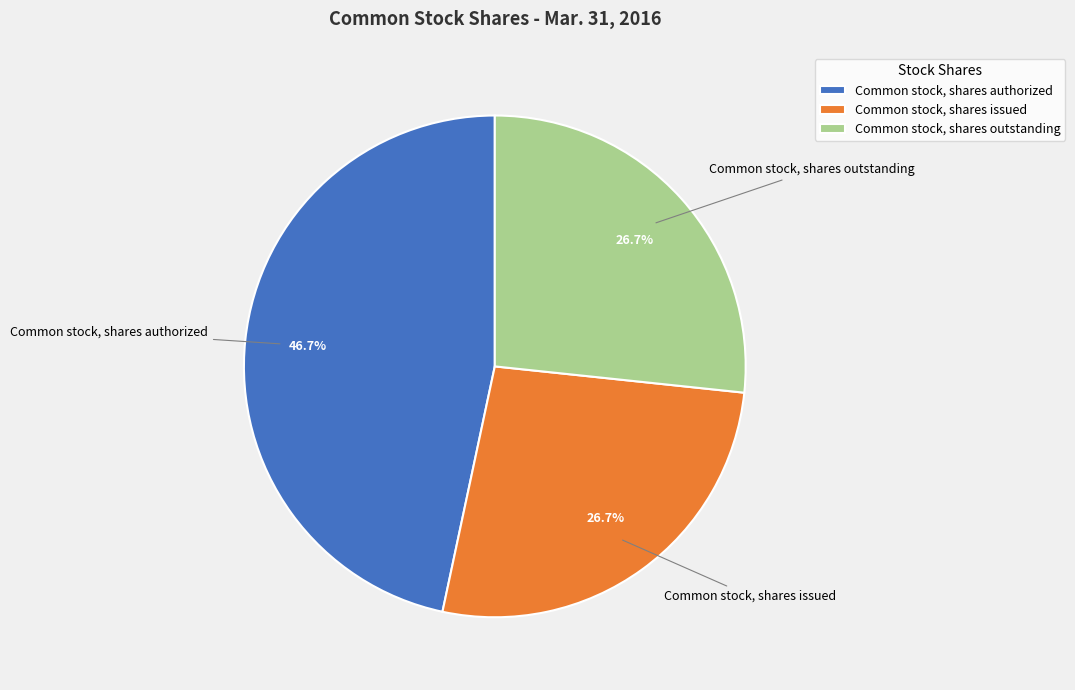

Count the number of slices in the pie.

3